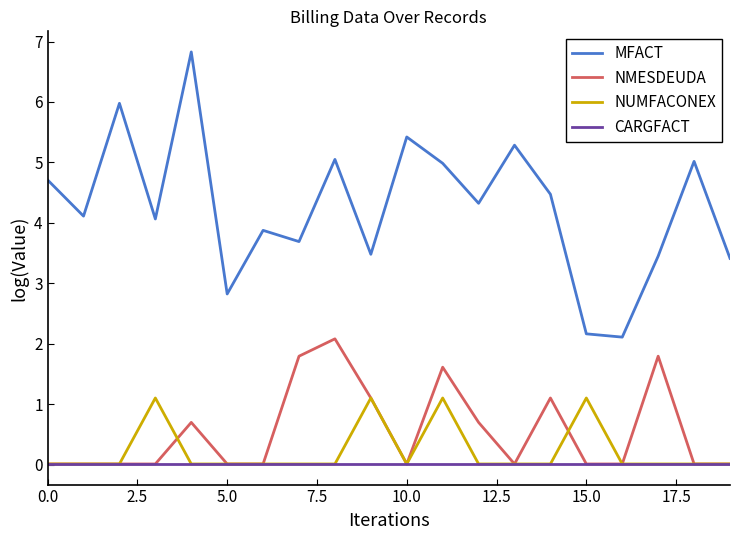

True or false: MFACT and CARGFACT cross at least once.

False